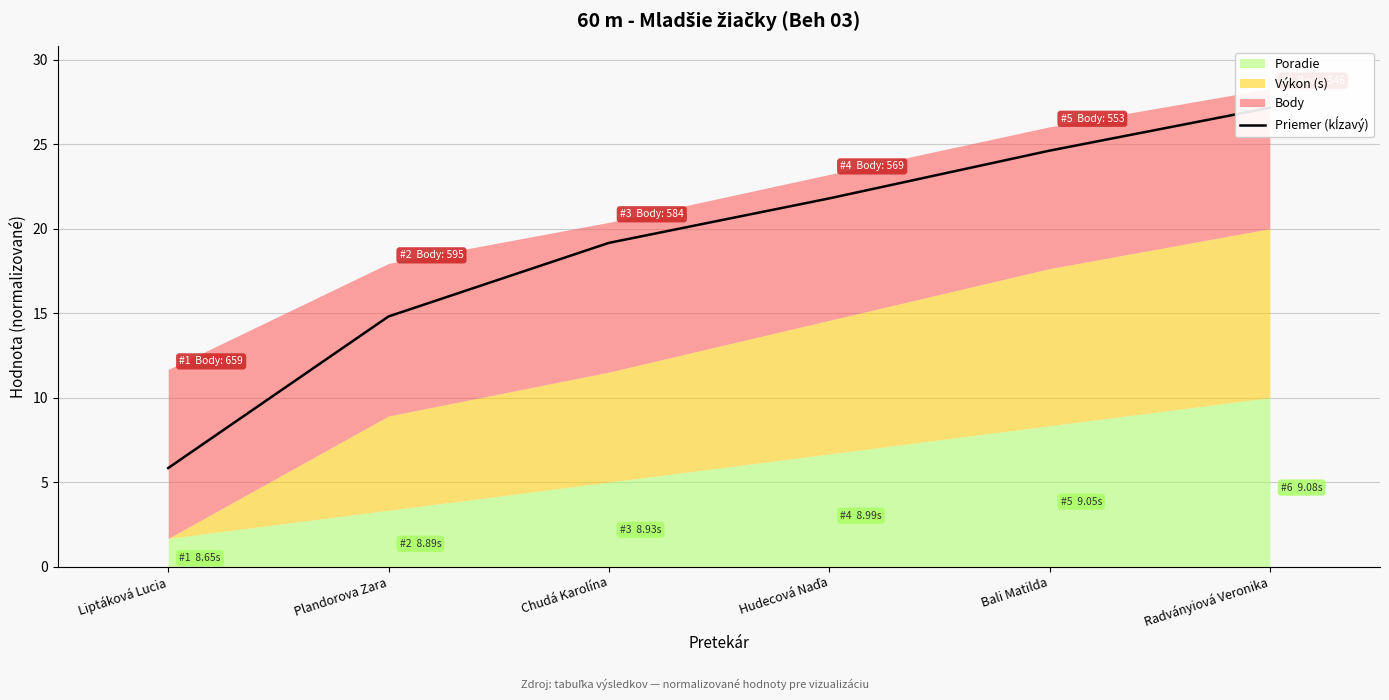

Does the chart display data point markers on the line(s)?

No